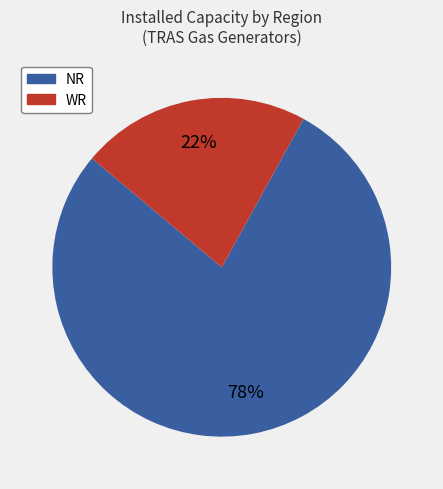

Is there a majority slice in this chart?

Yes